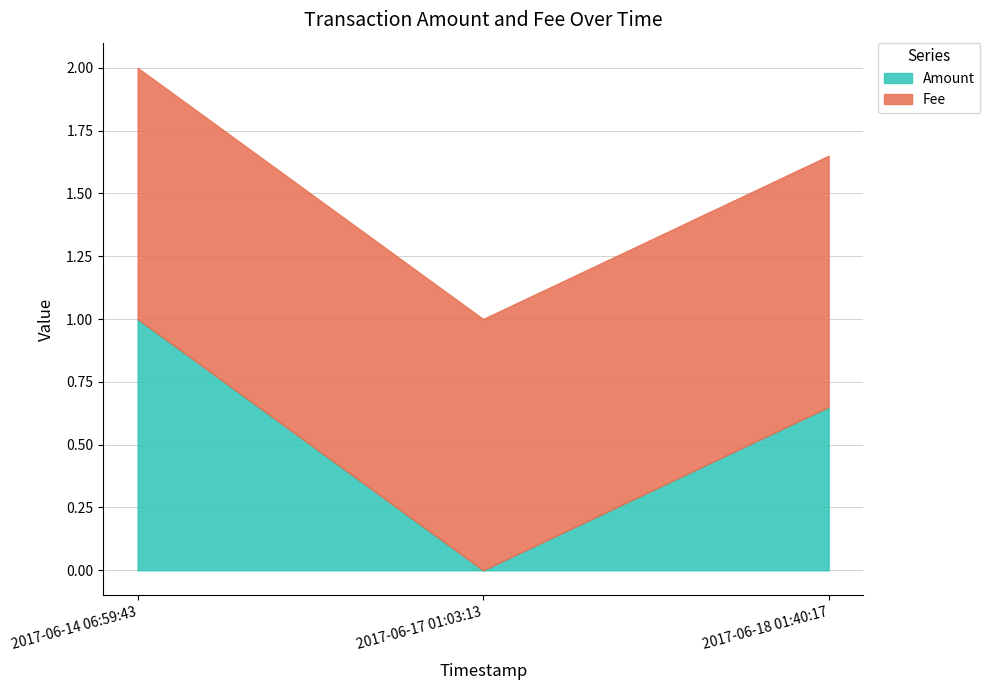

Count the Amount values in the range 0 to 1.

3